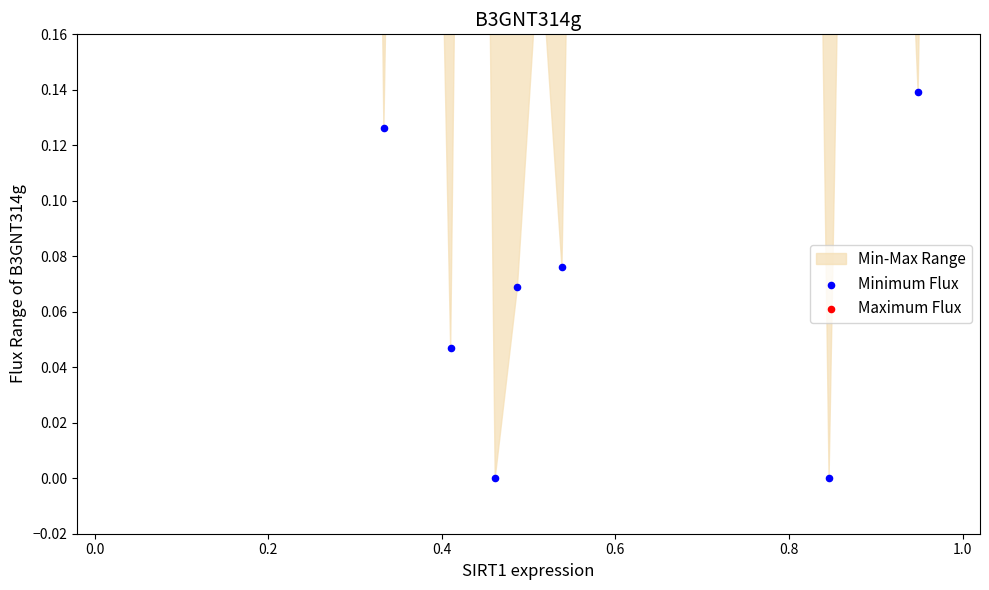

Which series has the largest total across all categories?

Maximum Flux